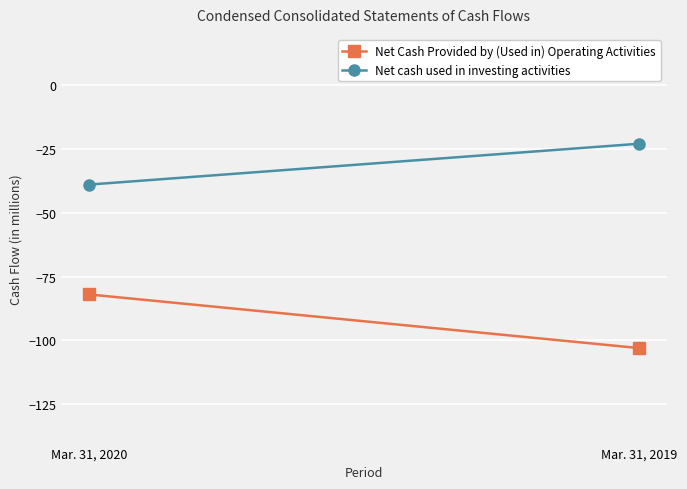

Is it true that Net Cash Provided by (Used in) Operating Activities equals -82 at Mar. 31, 2020?

True